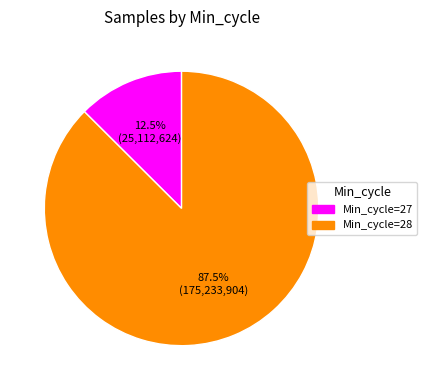

Is there any slice that represents more than half of the pie?

Yes